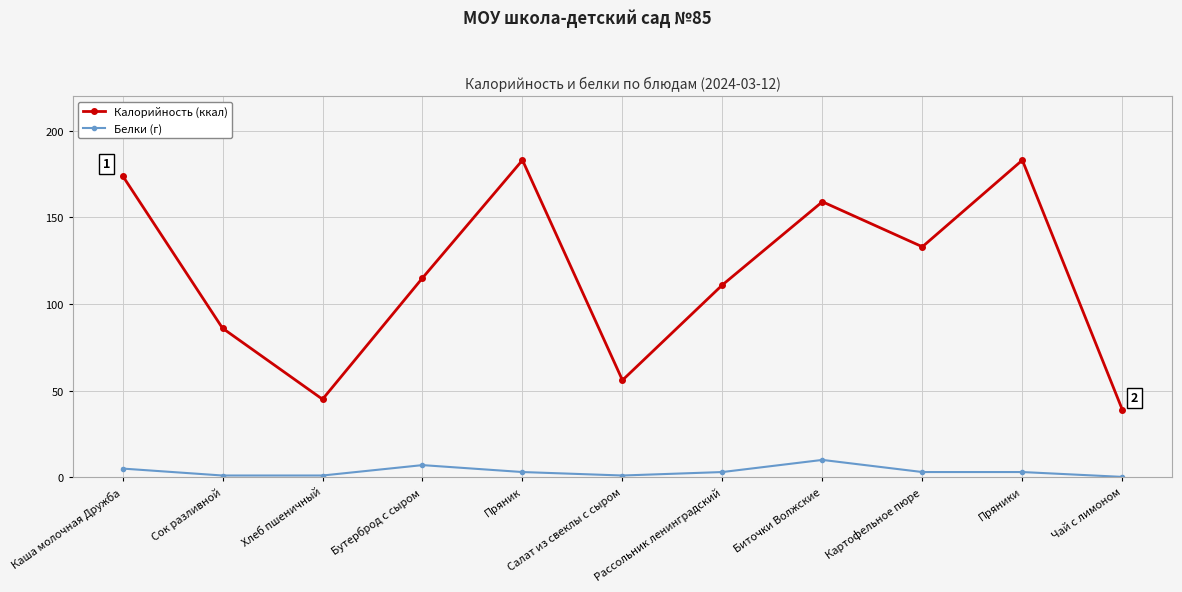

Which series has the largest total across all categories?

Калорийность (ккал)